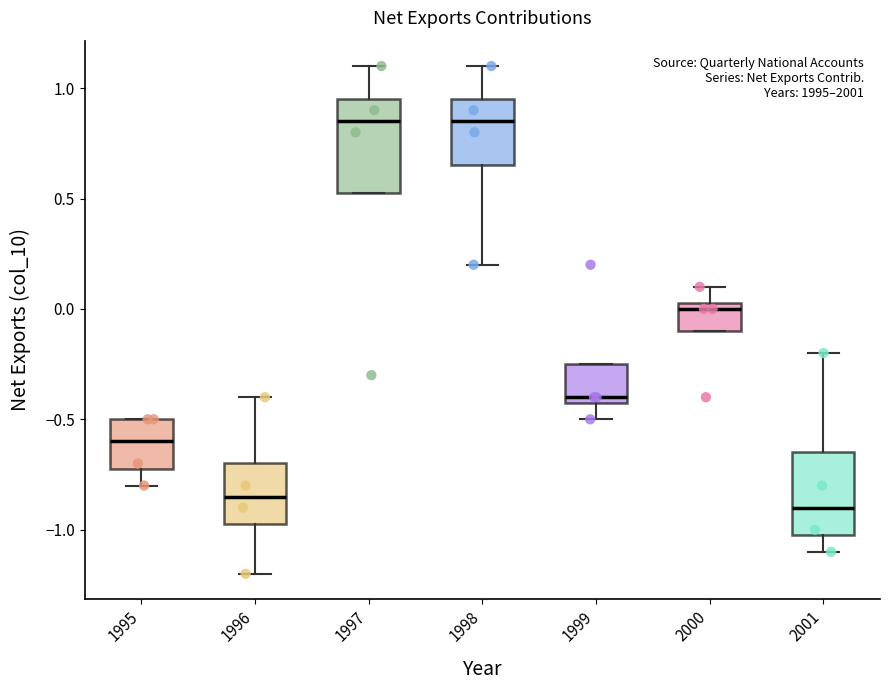

Where does the upper whisker of the box at x = 1997 end on the y-axis? The values are not printed on the chart, so give them approximately, as read against the axis.

1.10